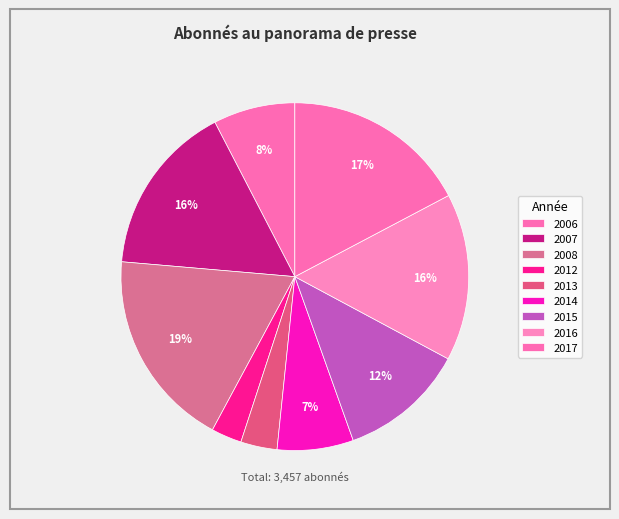

The 2015 slice represents 26% of the pie. True or false?

False